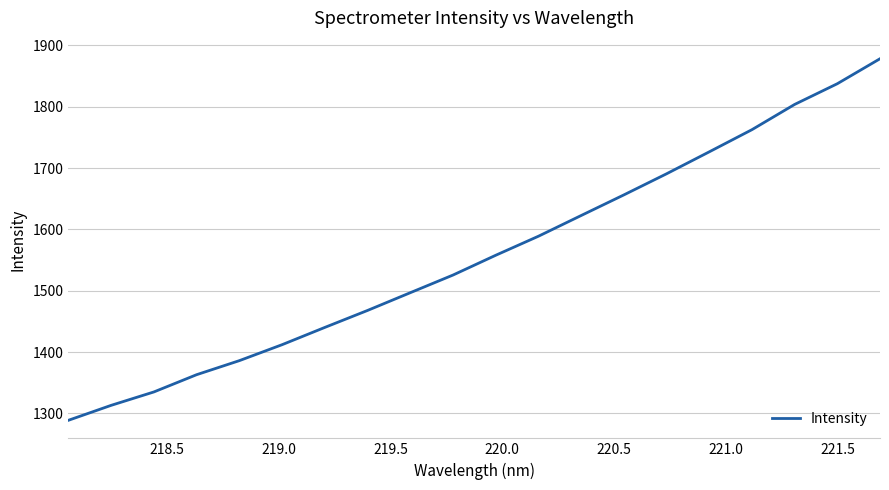

What is the difference between the maximum and minimum values?

589.7